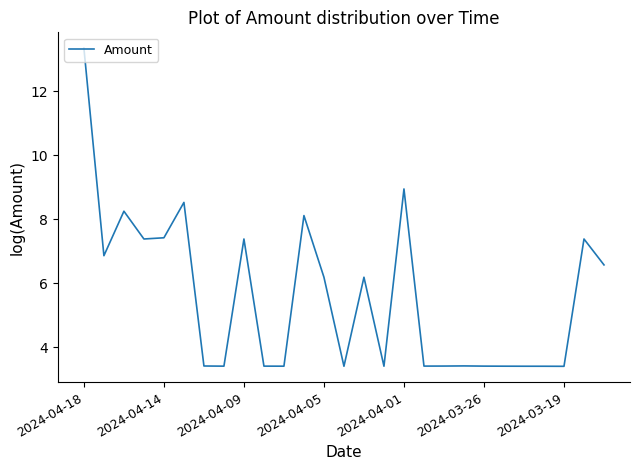

Does the chart display data point markers on the line(s)?

No